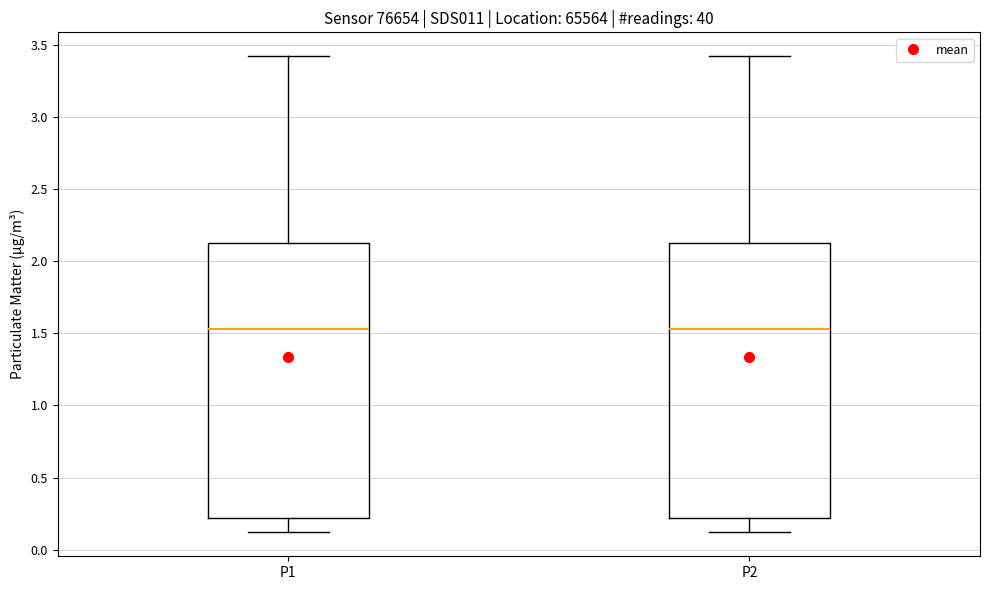

Reading left to right, transcribe this box plot: for each box, give where its median line is, the range the box spans, and where its two whiskers end, as read against the y-axis. The values are not printed on the chart, so give them approximately, as read against the axis.

P1: median 1.55, box 0.20 to 2.10, whiskers 0.10 to 3.40
P2: median 1.55, box 0.20 to 2.10, whiskers 0.10 to 3.40